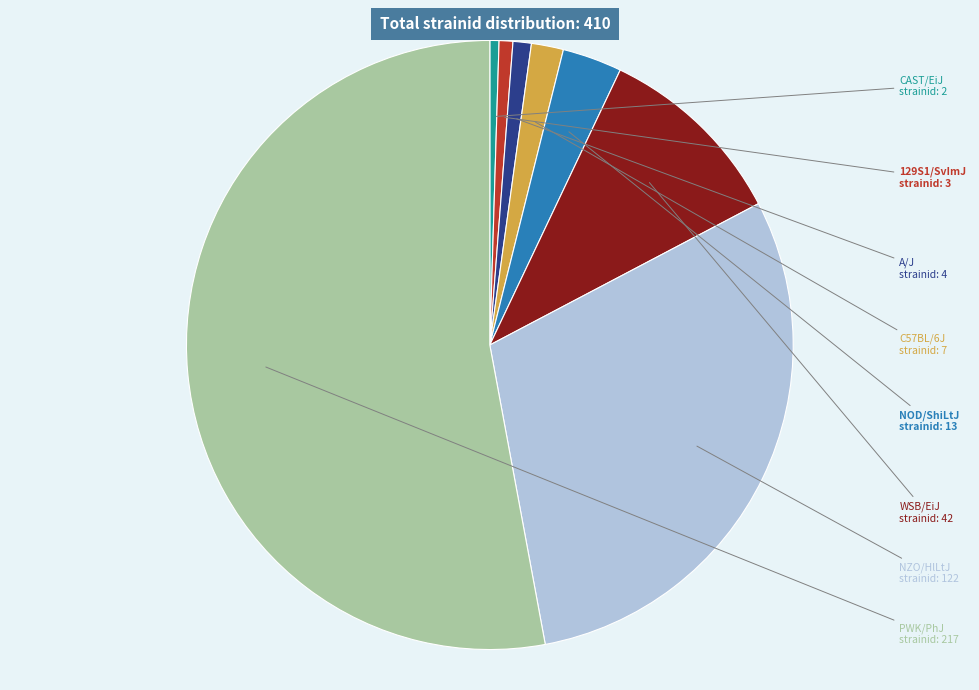

Does any single category account for the majority?

Yes